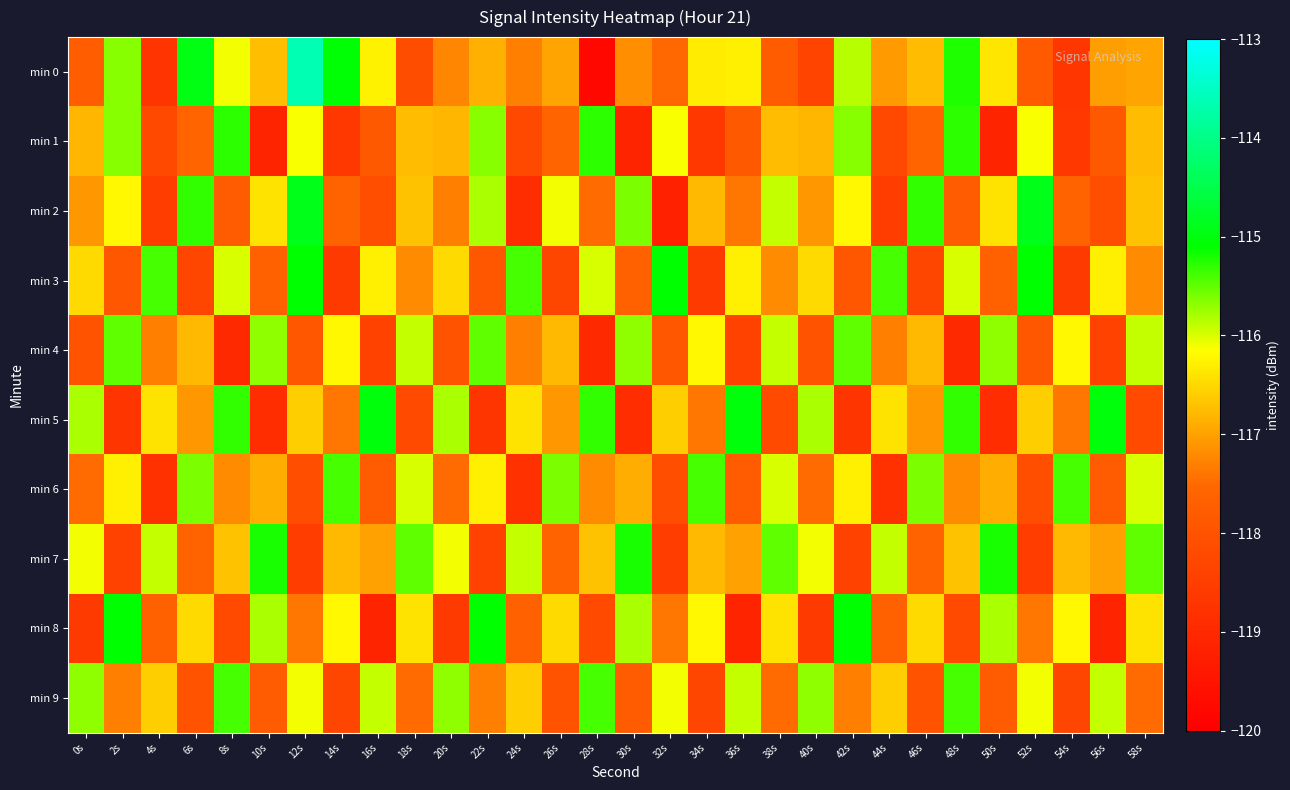

Reading left to right, extract all data points from this chart.

min 0: 0s=-117.7	2s=-115.7	4s=-118.7	6s=-115.0	8s=-116.1	10s=-116.7	12s=-113.6	14s=-115.1	16s=-116.3	18s=-118.1	20s=-117.3	22s=-116.9	24s=-117.3	26s=-117.0	28s=-119.8	30s=-117.2	32s=-117.5	34s=-116.3	36s=-116.3	38s=-117.8	40s=-118.3	42s=-115.9	44s=-117.1	46s=-116.7	48s=-115.2	50s=-116.4	52s=-117.8	54s=-118.7	56s=-117.0	58s=-117.0
min 1: 0s=-116.8	2s=-115.7	4s=-118.2	6s=-117.6	8s=-115.3	10s=-119.1	12s=-116.1	14s=-118.6	16s=-117.9	18s=-116.7	20s=-116.8	22s=-115.7	24s=-118.2	26s=-117.6	28s=-115.3	30s=-119.1	32s=-116.1	34s=-118.6	36s=-117.9	38s=-116.7	40s=-116.8	42s=-115.7	44s=-118.2	46s=-117.6	48s=-115.3	50s=-119.1	52s=-116.1	54s=-118.6	56s=-117.9	58s=-116.7
min 2: 0s=-117.1	2s=-116.2	4s=-118.5	6s=-115.3	8s=-117.8	10s=-116.4	12s=-114.9	14s=-117.6	16s=-118.1	18s=-116.7	20s=-117.3	22s=-115.8	24s=-118.9	26s=-116.1	28s=-117.5	30s=-115.6	32s=-119.2	34s=-116.8	36s=-117.4	38s=-115.9	40s=-117.1	42s=-116.2	44s=-118.5	46s=-115.3	48s=-117.8	50s=-116.4	52s=-114.9	54s=-117.6	56s=-118.1	58s=-116.7
min 3: 0s=-116.5	2s=-117.9	4s=-115.4	6s=-118.3	8s=-116.0	10s=-117.7	12s=-115.1	14s=-118.6	16s=-116.3	18s=-117.2	20s=-116.5	22s=-117.9	24s=-115.4	26s=-118.3	28s=-116.0	30s=-117.7	32s=-115.1	34s=-118.6	36s=-116.3	38s=-117.2	40s=-116.5	42s=-117.9	44s=-115.4	46s=-118.3	48s=-116.0	50s=-117.7	52s=-115.1	54s=-118.6	56s=-116.3	58s=-117.2
min 4: 0s=-118.0	2s=-115.5	4s=-117.3	6s=-116.8	8s=-119.0	10s=-115.7	12s=-117.9	14s=-116.2	16s=-118.4	18s=-115.9	20s=-118.0	22s=-115.5	24s=-117.3	26s=-116.8	28s=-119.0	30s=-115.7	32s=-117.9	34s=-116.2	36s=-118.4	38s=-115.9	40s=-118.0	42s=-115.5	44s=-117.3	46s=-116.8	48s=-119.0	50s=-115.7	52s=-117.9	54s=-116.2	56s=-118.4	58s=-115.9
min 5: 0s=-115.8	2s=-118.7	4s=-116.4	6s=-117.1	8s=-115.3	10s=-118.9	12s=-116.6	14s=-117.4	16s=-115.0	18s=-118.2	20s=-115.8	22s=-118.7	24s=-116.4	26s=-117.1	28s=-115.3	30s=-118.9	32s=-116.6	34s=-117.4	36s=-115.0	38s=-118.2	40s=-115.8	42s=-118.7	44s=-116.4	46s=-117.1	48s=-115.3	50s=-118.9	52s=-116.6	54s=-117.4	56s=-115.0	58s=-118.2
min 6: 0s=-117.5	2s=-116.3	4s=-118.8	6s=-115.6	8s=-117.2	10s=-116.9	12s=-118.1	14s=-115.4	16s=-117.8	18s=-116.0	20s=-117.5	22s=-116.3	24s=-118.8	26s=-115.6	28s=-117.2	30s=-116.9	32s=-118.1	34s=-115.4	36s=-117.8	38s=-116.0	40s=-117.5	42s=-116.3	44s=-118.8	46s=-115.6	48s=-117.2	50s=-116.9	52s=-118.1	54s=-115.4	56s=-117.8	58s=-116.0
min 7: 0s=-116.1	2s=-118.4	4s=-115.9	6s=-117.6	8s=-116.7	10s=-115.2	12s=-118.5	14s=-116.8	16s=-117.0	18s=-115.5	20s=-116.1	22s=-118.4	24s=-115.9	26s=-117.6	28s=-116.7	30s=-115.2	32s=-118.5	34s=-116.8	36s=-117.0	38s=-115.5	40s=-116.1	42s=-118.4	44s=-115.9	46s=-117.6	48s=-116.7	50s=-115.2	52s=-118.5	54s=-116.8	56s=-117.0	58s=-115.5
min 8: 0s=-118.6	2s=-115.1	4s=-117.7	6s=-116.5	8s=-118.2	10s=-115.8	12s=-117.4	14s=-116.2	16s=-119.1	18s=-116.4	20s=-118.6	22s=-115.1	24s=-117.7	26s=-116.5	28s=-118.2	30s=-115.8	32s=-117.4	34s=-116.2	36s=-119.1	38s=-116.4	40s=-118.6	42s=-115.1	44s=-117.7	46s=-116.5	48s=-118.2	50s=-115.8	52s=-117.4	54s=-116.2	56s=-119.1	58s=-116.4
min 9: 0s=-115.7	2s=-117.3	4s=-116.6	6s=-118.0	8s=-115.4	10s=-117.8	12s=-116.1	14s=-118.3	16s=-115.9	18s=-117.5	20s=-115.7	22s=-117.3	24s=-116.6	26s=-118.0	28s=-115.4	30s=-117.8	32s=-116.1	34s=-118.3	36s=-115.9	38s=-117.5	40s=-115.7	42s=-117.3	44s=-116.6	46s=-118.0	48s=-115.4	50s=-117.8	52s=-116.1	54s=-118.3	56s=-115.9	58s=-117.5